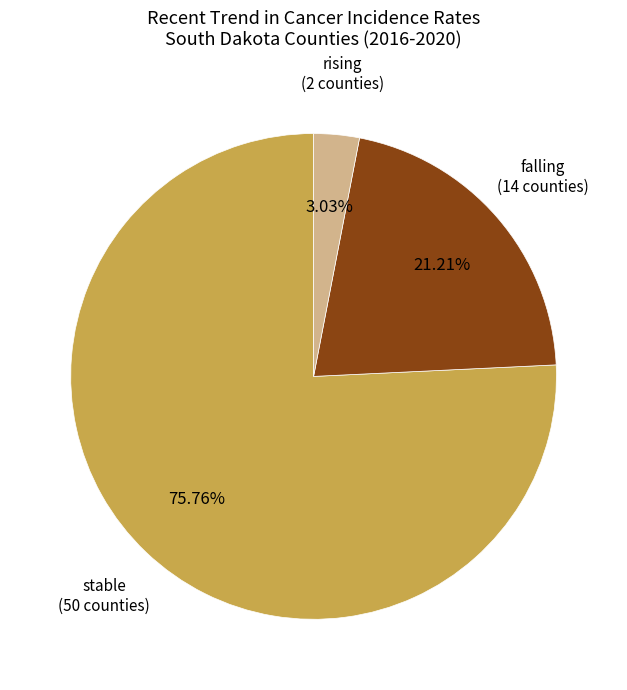

Is there any slice that represents more than half of the pie?

Yes